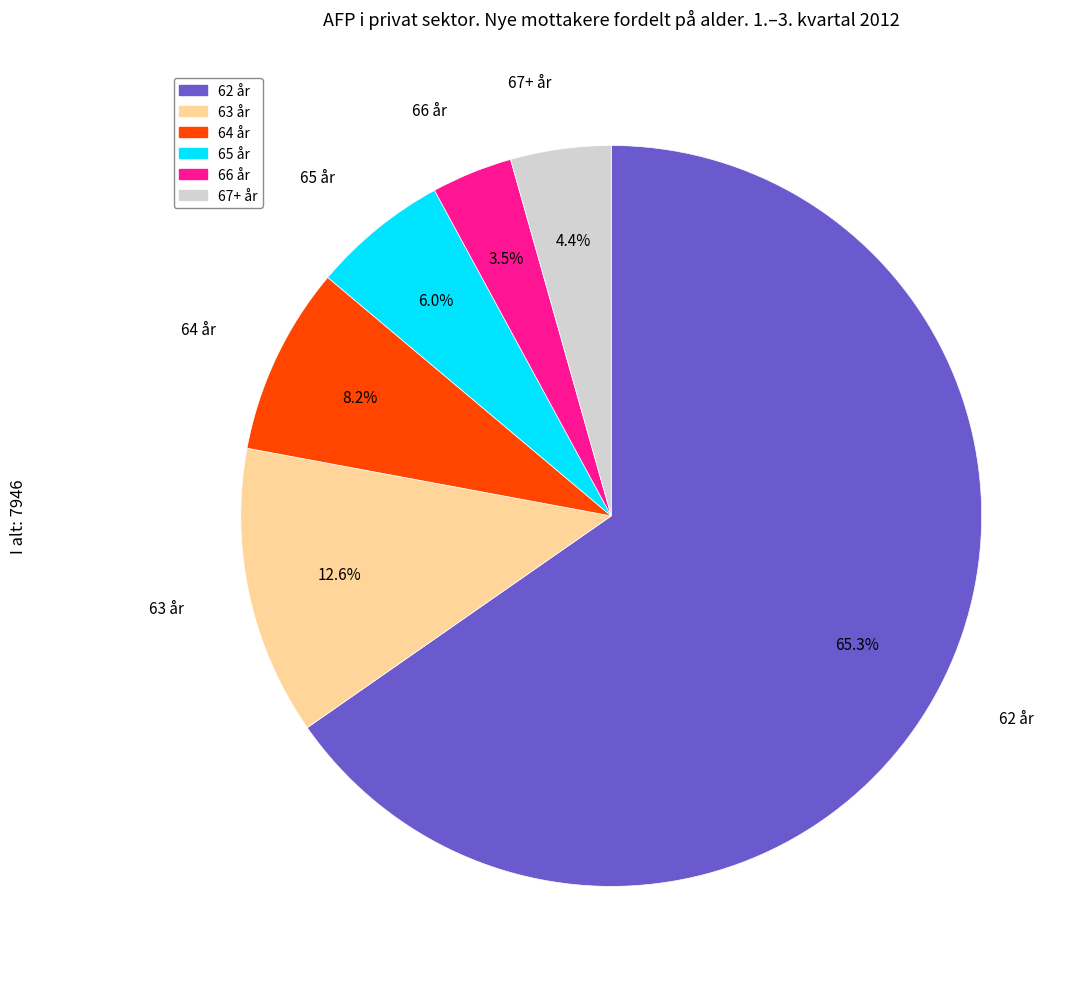

Which has a higher value, 67+ år or 62 år?

62 år